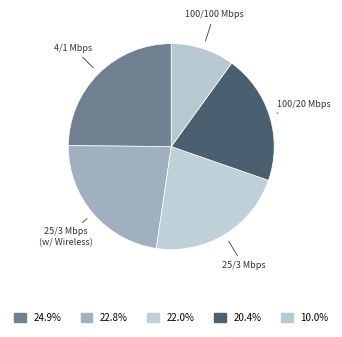

To the nearest percent, what is the difference between the largest and smallest slice percentages?

15%